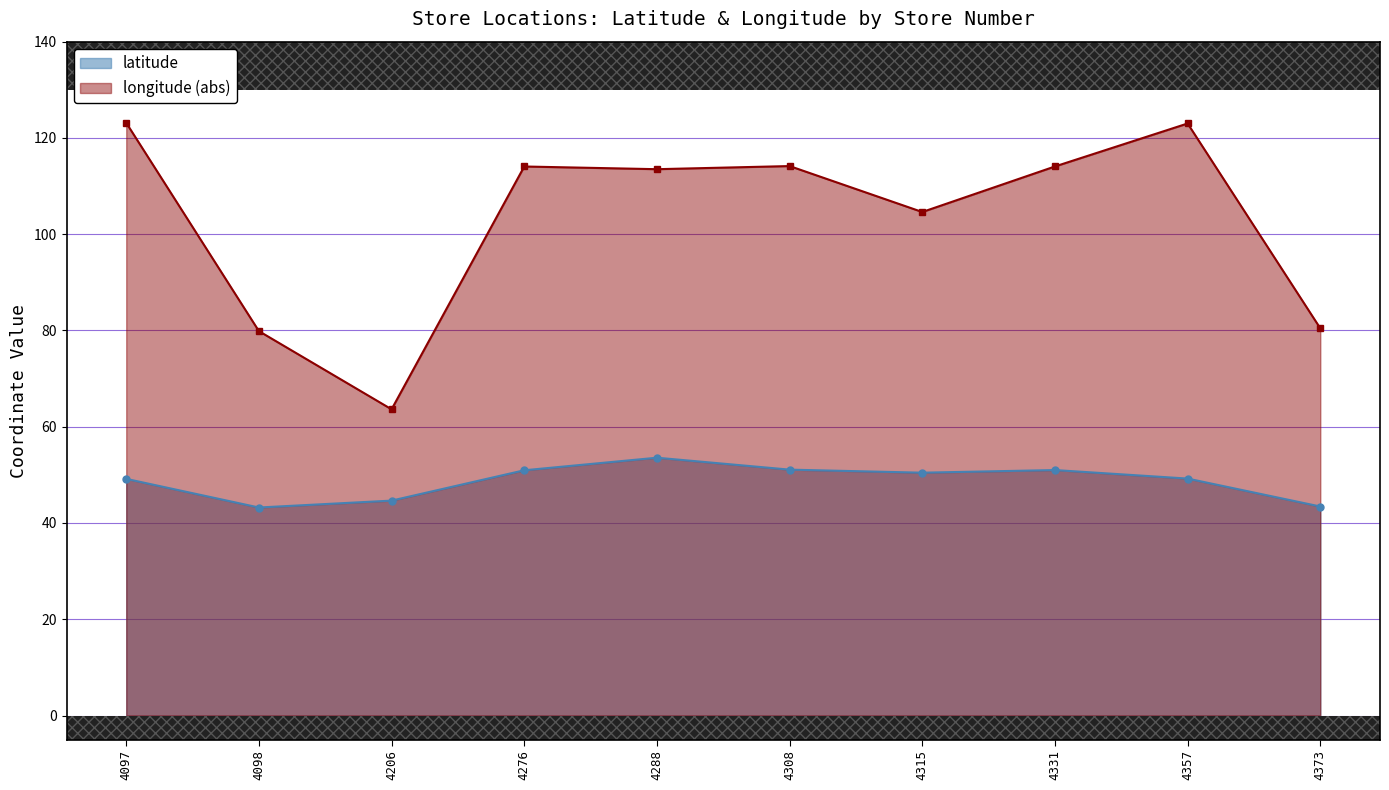

True or false: longitude has more than 0 points higher than both neighbors.

True